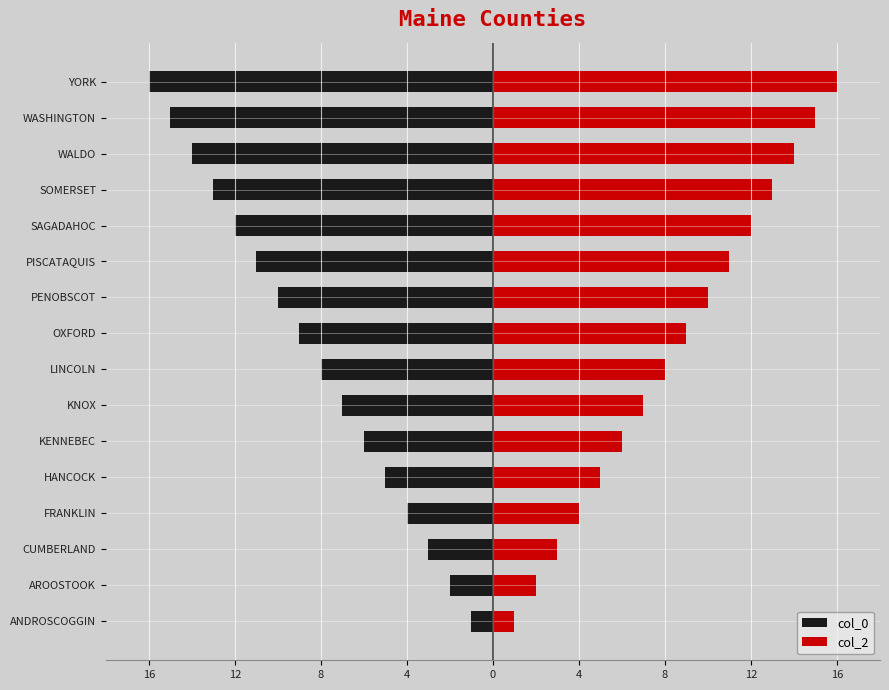

What is the minimum value for col_0?

-16